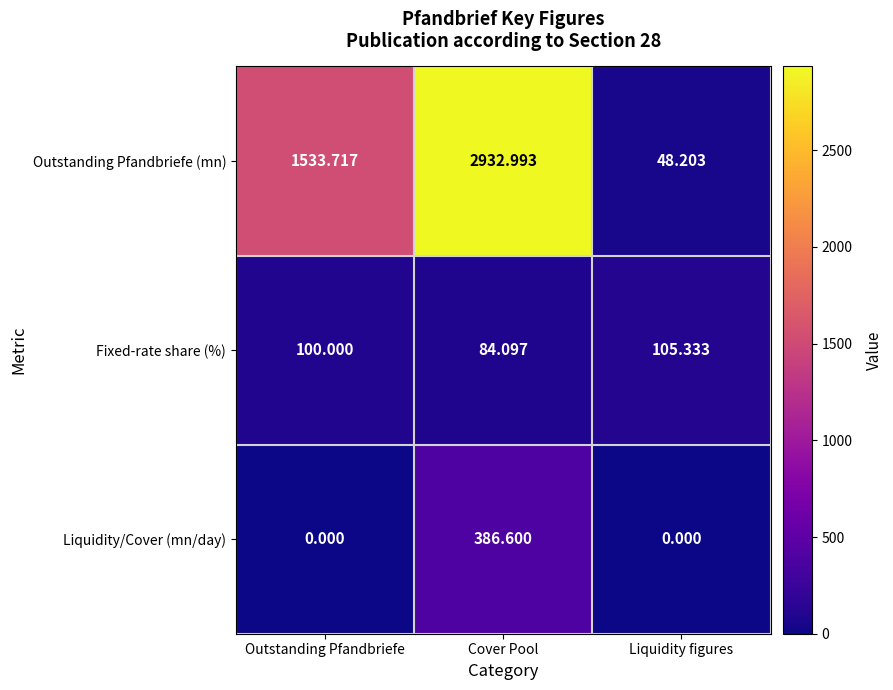

Is the value of Liquidity/Cover (mn/day) at Liquidity figures greater than the value of Outstanding Pfandbriefe (mn) at Liquidity figures?

No